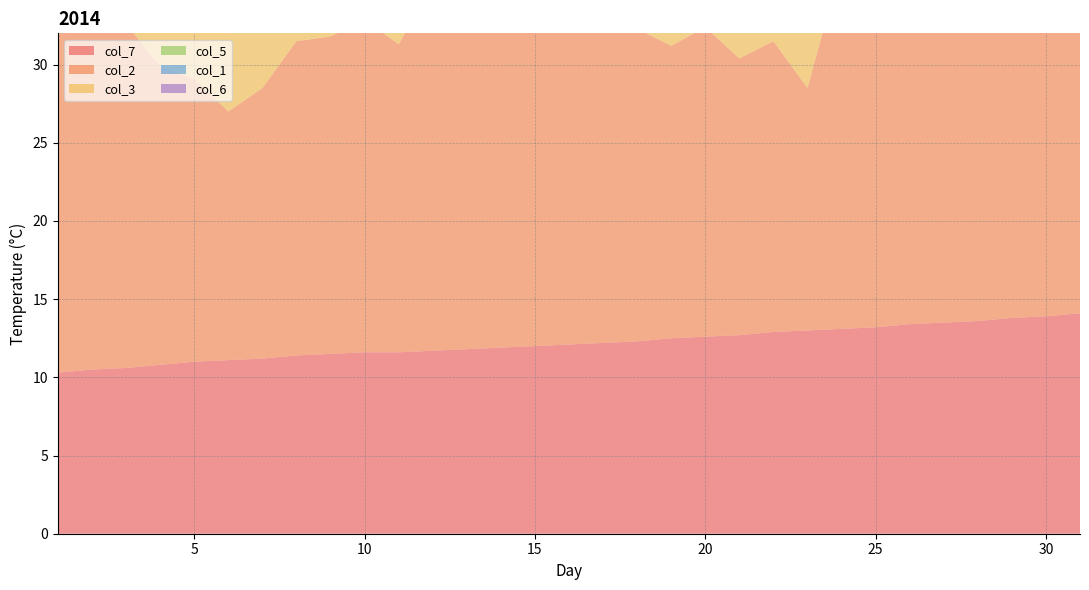

Reading left to right, extract all data points from this chart.

col_1: 1=16.6	2=16.7	3=18.1	4=15.1	5=16.4	6=11.9	7=13.6	8=16.5	9=14.4	10=15.8	11=15.8	12=18.3	13=17.1	14=21.2	15=18.2	16=17.0	17=17.7	18=16.5	19=16.5	20=17.3	21=15.7	22=14.7	23=13.0	24=18.1	25=21.7	26=18.3	27=18.0	28=20.8	29=20.1	30=22.0	31=22.7
col_2: 1=22.6	2=22.2	3=22.0	4=19.1	5=18.1	6=15.9	7=17.3	8=20.1	9=20.3	10=21.3	11=19.7	12=23.5	13=20.7	14=25.8	15=21.4	16=21.9	17=23.7	18=20.0	19=18.7	20=19.8	21=17.7	22=18.6	23=15.5	24=23.4	25=27.7	26=22.5	27=22.0	28=25.5	29=23.7	30=27.1	31=27.7
col_3: 1=13.5	2=11.9	3=13.7	4=9.0	5=14.1	6=9.2	7=7.5	8=11.5	9=8.7	10=9.0	11=10.7	12=12.1	13=15.6	14=15.7	15=15.6	16=11.8	17=10.8	18=11.6	19=13.1	20=14.3	21=14.5	22=11.9	23=11.2	24=12.5	25=16.3	26=15.3	27=16.5	28=16.6	29=16.2	30=17.1	31=18.0
col_5: 1=14.6	2=14.7	3=14.9	4=15.0	5=15.1	6=15.2	7=15.3	8=15.4	9=15.5	10=15.5	11=15.6	12=15.6	13=15.7	14=15.8	15=15.8	16=15.9	17=16.0	18=16.2	19=16.3	20=16.4	21=16.5	22=16.6	23=16.8	24=16.9	25=17.0	26=17.1	27=17.2	28=17.3	29=17.4	30=17.5	31=17.6
col_6: 1=19.1	2=19.2	3=19.3	4=19.4	5=19.4	6=19.5	7=19.6	8=19.6	9=19.6	10=19.6	11=19.7	12=19.7	13=19.7	14=19.8	15=19.9	16=19.9	17=20.0	18=20.2	19=20.3	20=20.4	21=20.5	22=20.7	23=20.8	24=20.9	25=21.0	26=21.0	27=21.1	28=21.2	29=21.3	30=21.4	31=21.5
col_7: 1=10.3	2=10.5	3=10.6	4=10.8	5=11.0	6=11.1	7=11.2	8=11.4	9=11.5	10=11.6	11=11.6	12=11.7	13=11.8	14=11.9	15=12.0	16=12.1	17=12.2	18=12.3	19=12.5	20=12.6	21=12.7	22=12.9	23=13.0	24=13.1	25=13.2	26=13.4	27=13.5	28=13.6	29=13.8	30=13.9	31=14.1